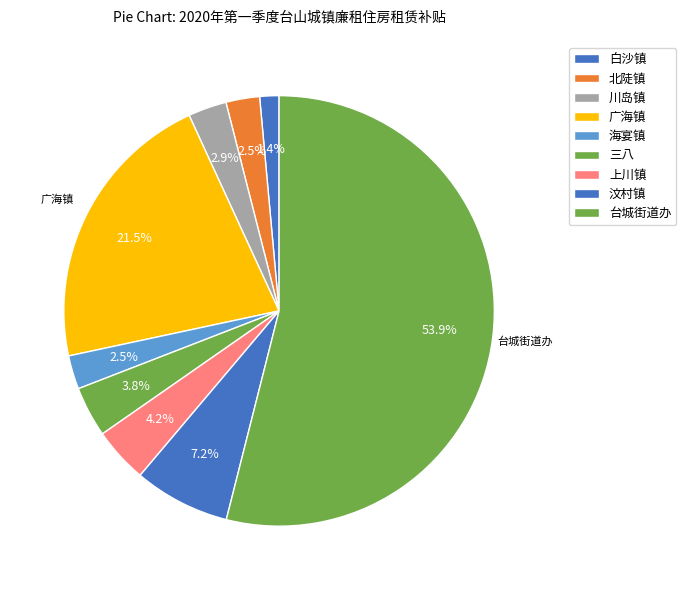

Count the number of slices in the pie.

9